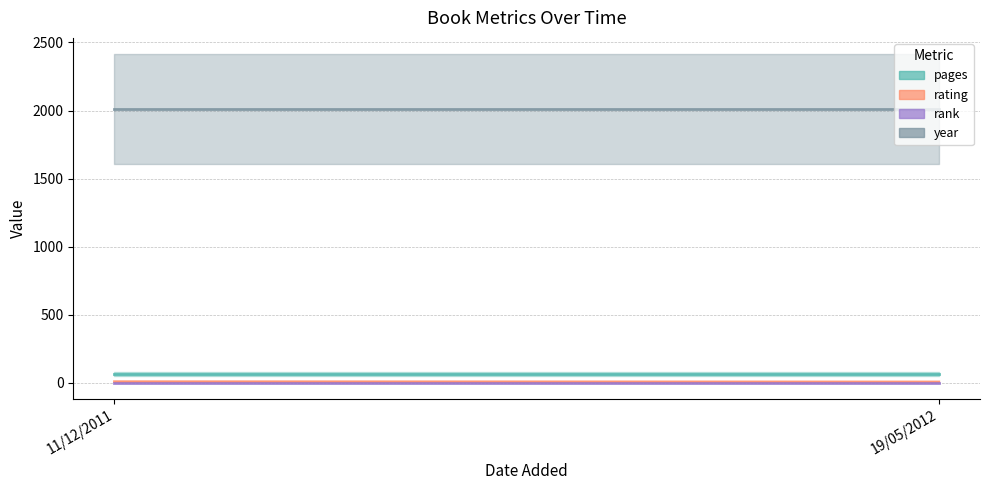

At which category is the sum across all series the highest?

11/12/2011